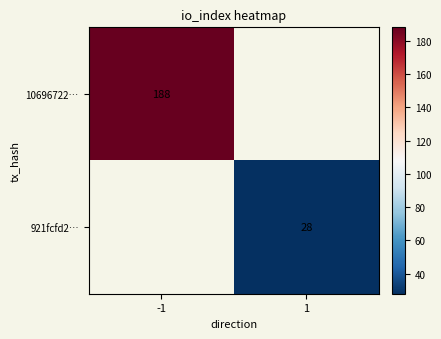

True or false: 10696722… has a value of 188 at -1.

True